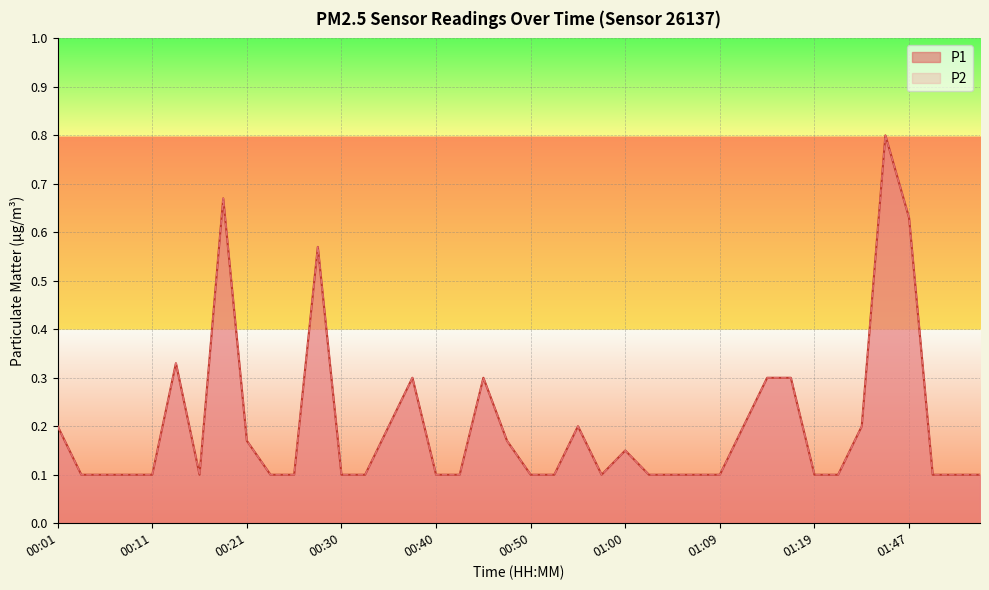

Count the P1 values in the range 0 to 1.

40